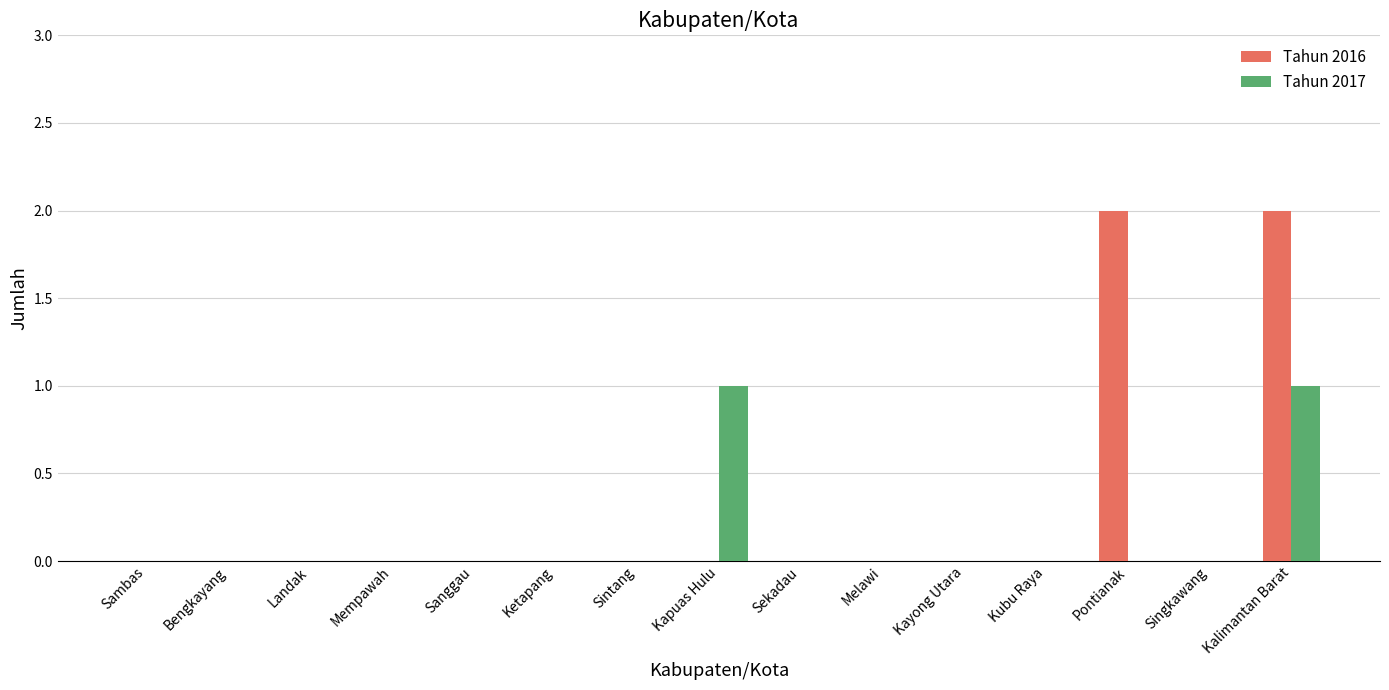

The Tahun 2016 series shows -1 at Kubu Raya. True or false?

False